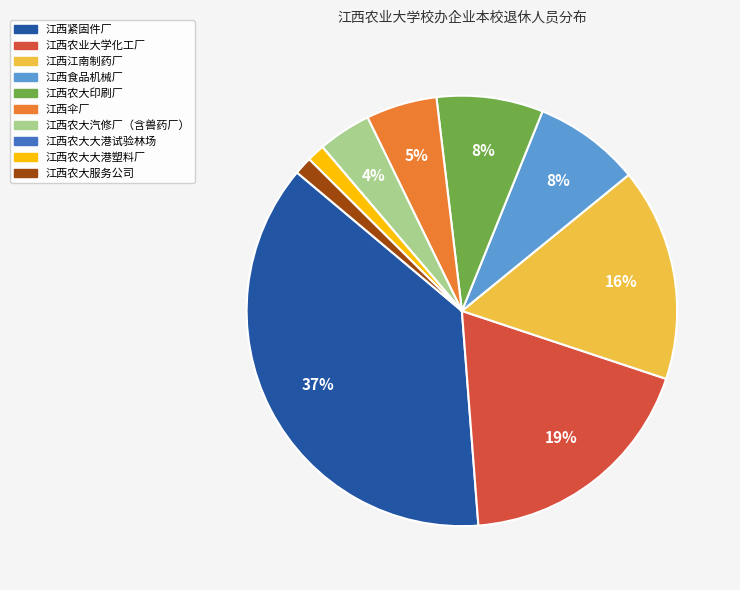

To the nearest percent, what portion does 江西农大印刷厂 represent?

8%